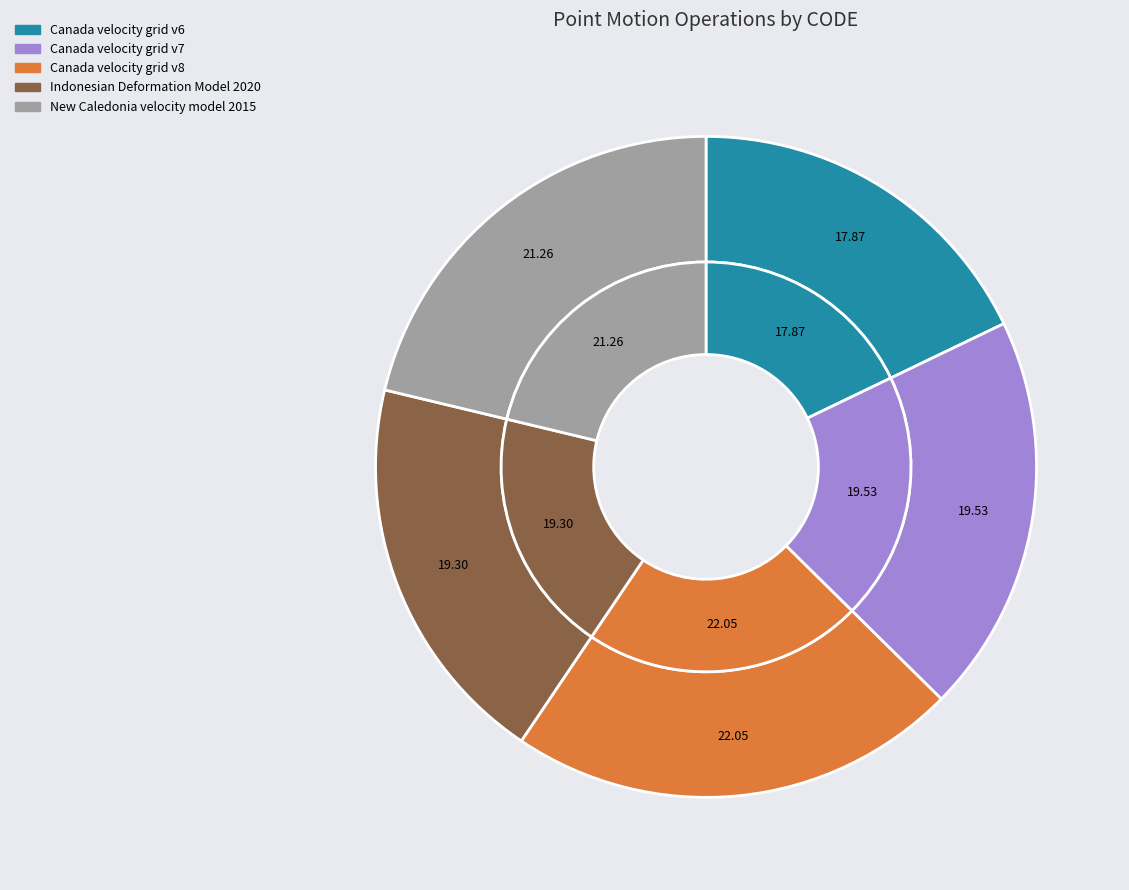

Approximately how many times larger is the value at Canada velocity grid v8 compared to Indonesian Deformation Model 2020?

1.1